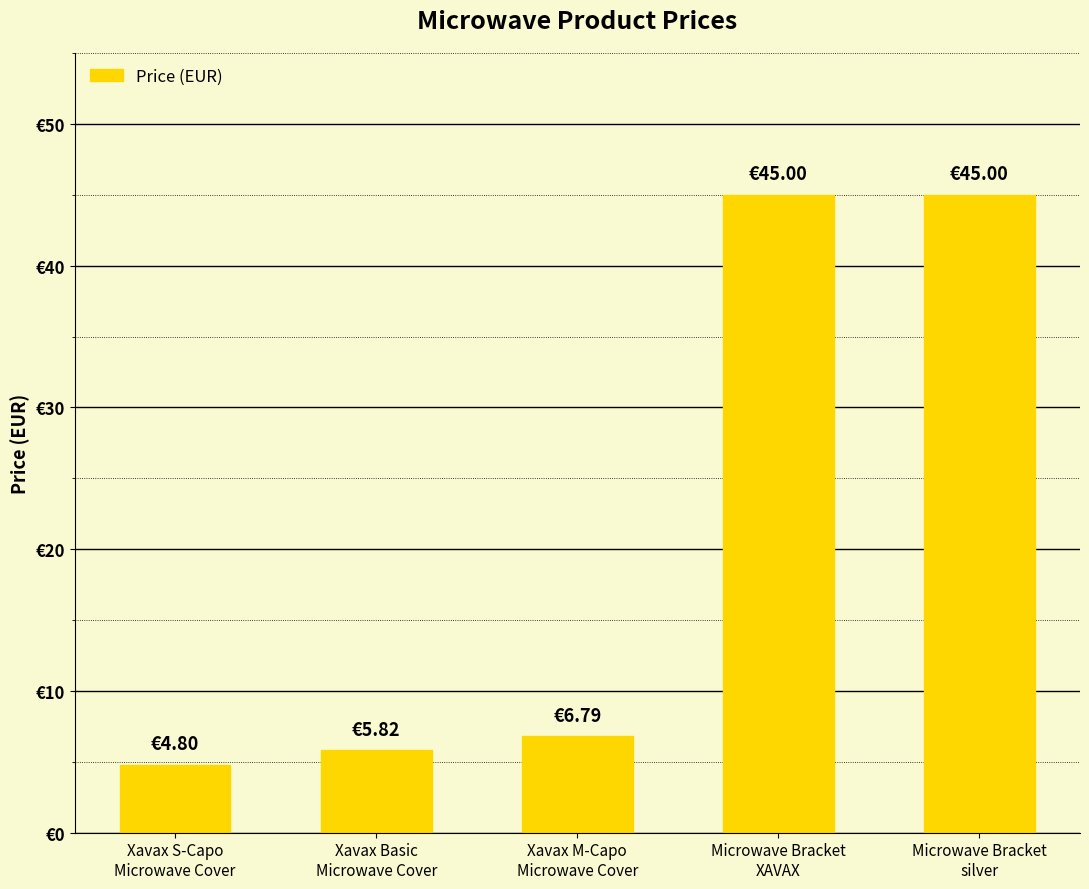

What is the value of the 2nd bar from the left?

5.8